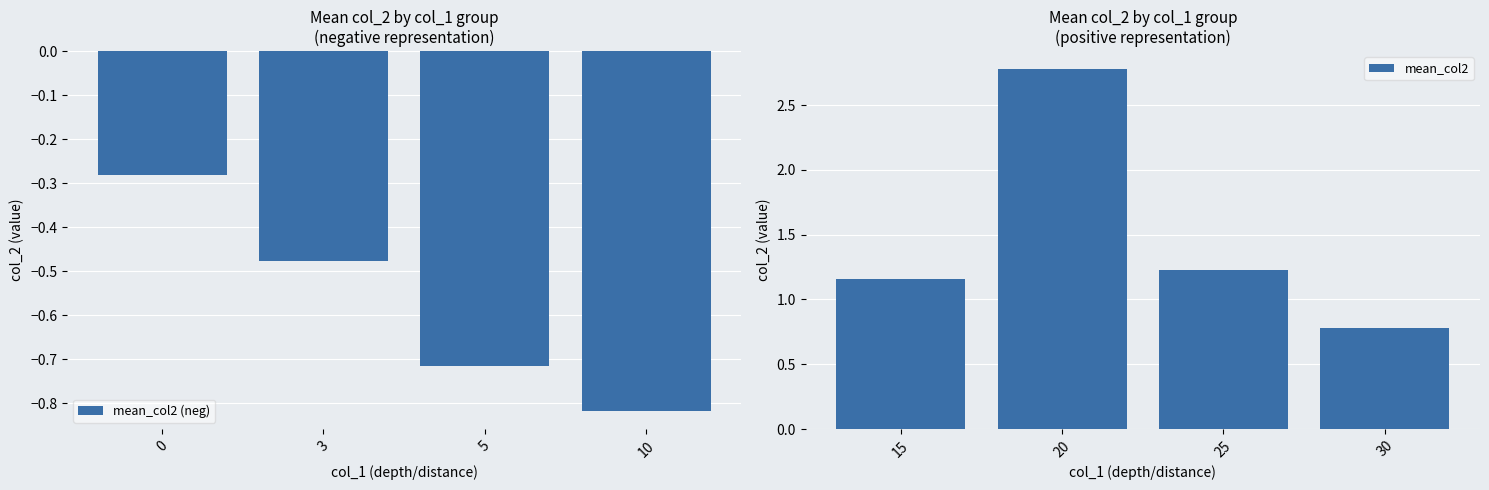

What is the value of the mean_col2 bar at the 3rd from the left?

1.2